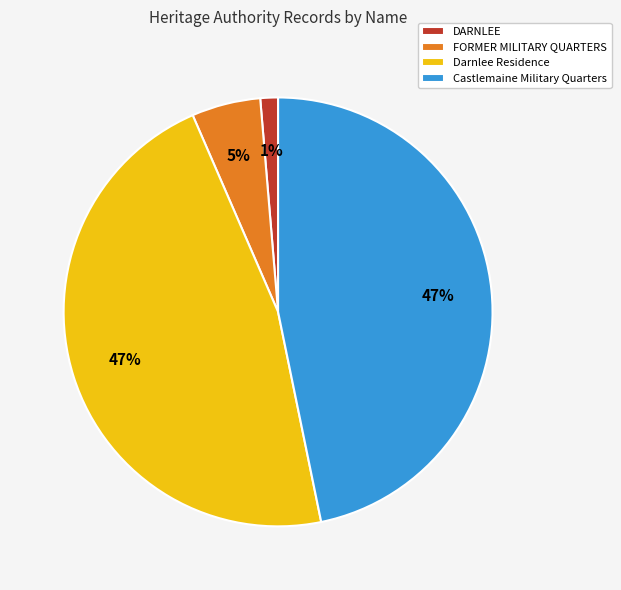

Which slice is the smallest?

DARNLEE